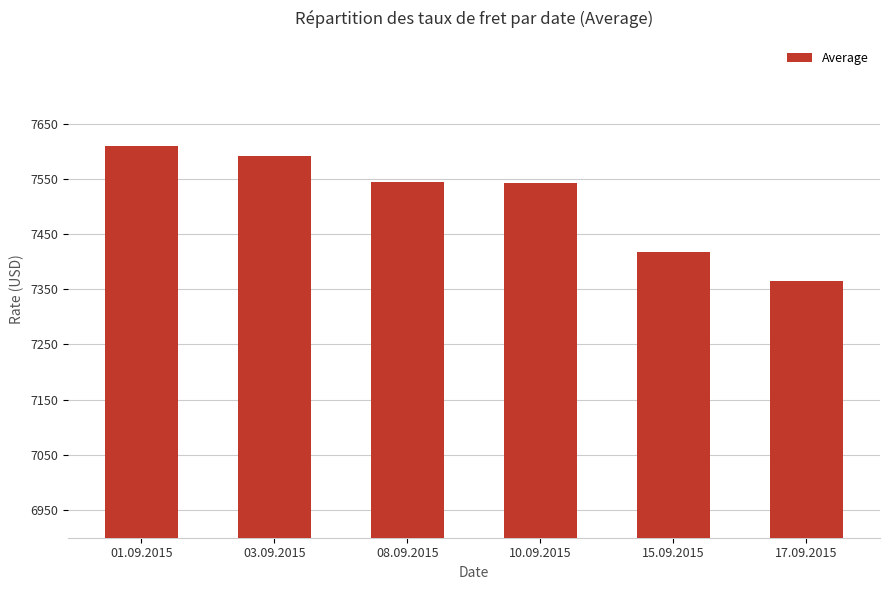

Are the bars horizontal?

No